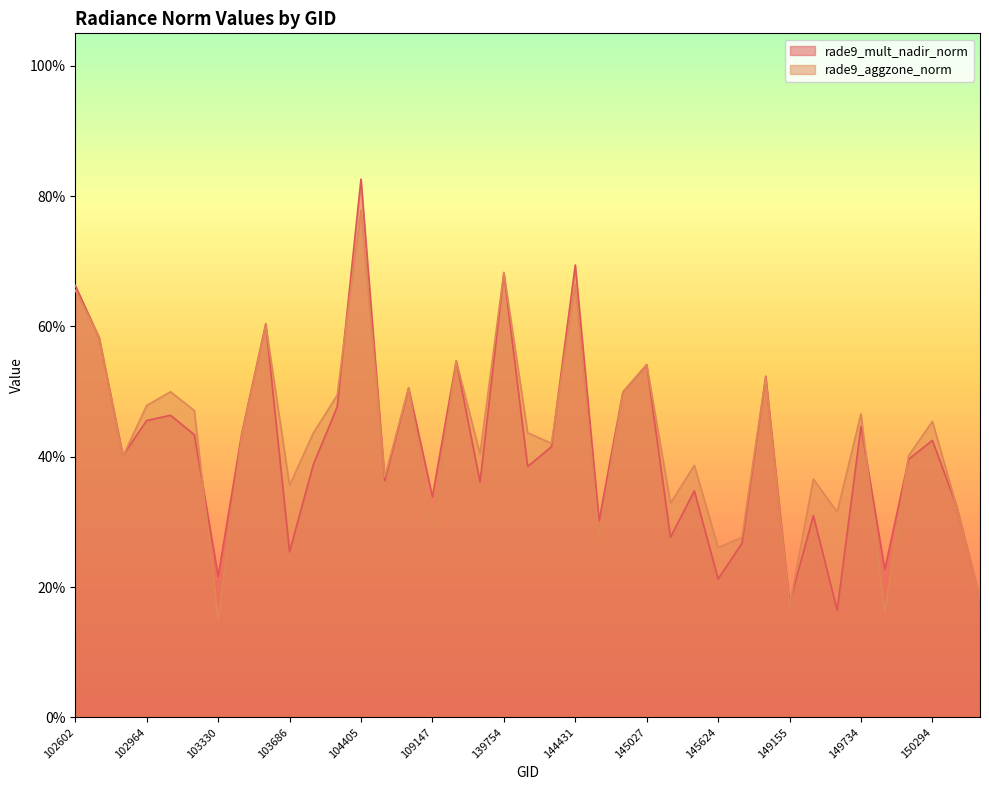

Which series has the largest total across all categories?

rade9_aggzone_norm